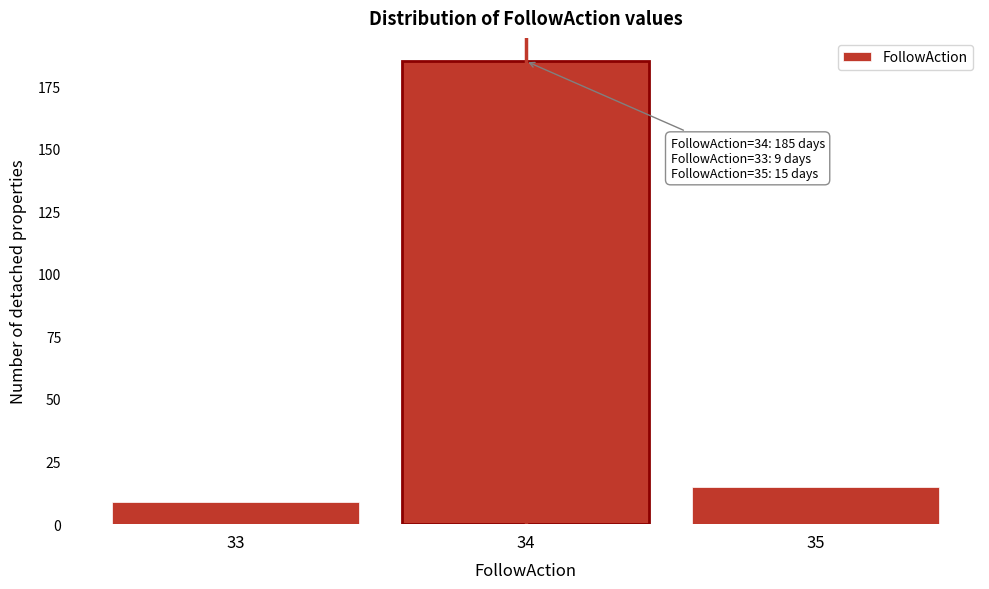

Reading right to left, list all the values displayed in this chart.

35=15	34=185	33=9